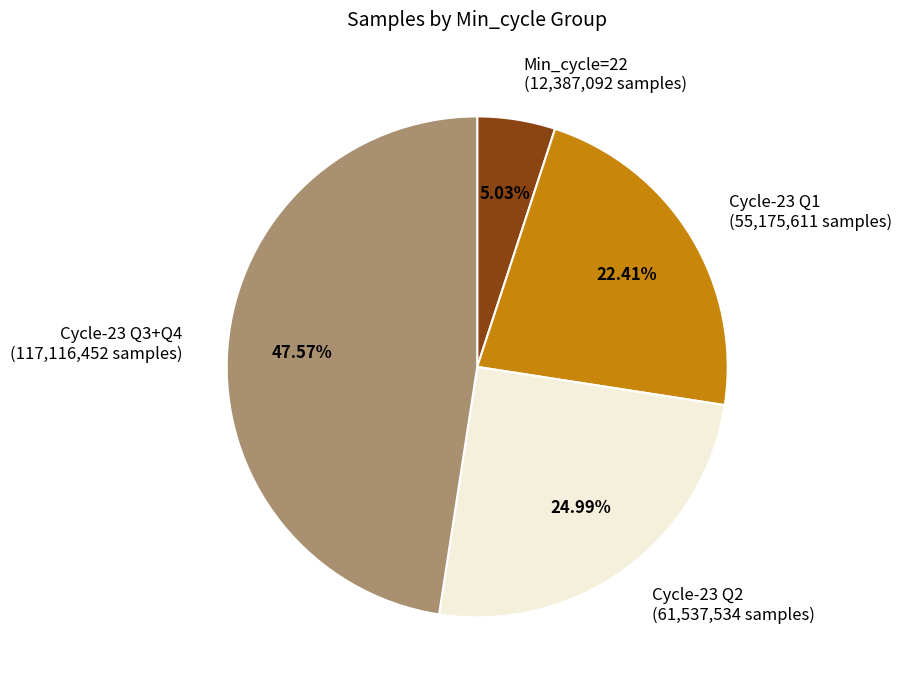

Does any single category account for the majority?

No